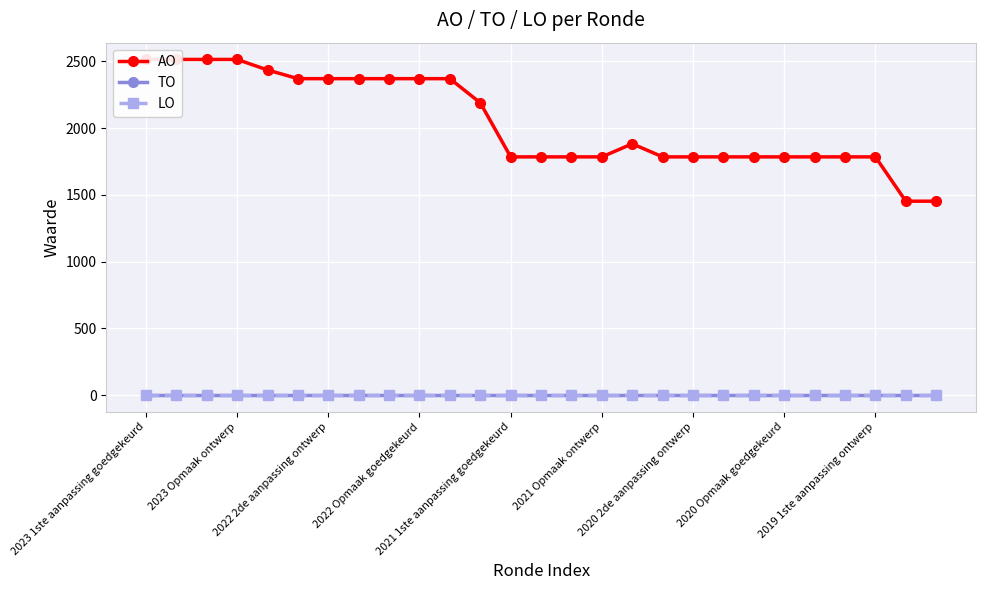

At which label does AO reach its peak?

2023 1ste aanpassing goedgekeurd